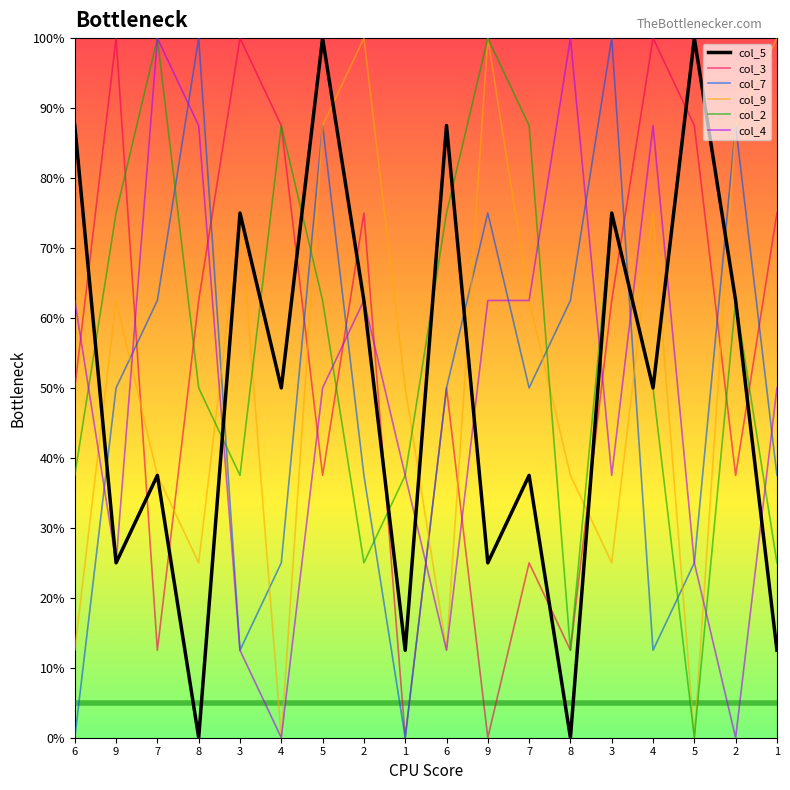

True or false: col_5 and col_7 cross at least once.

True